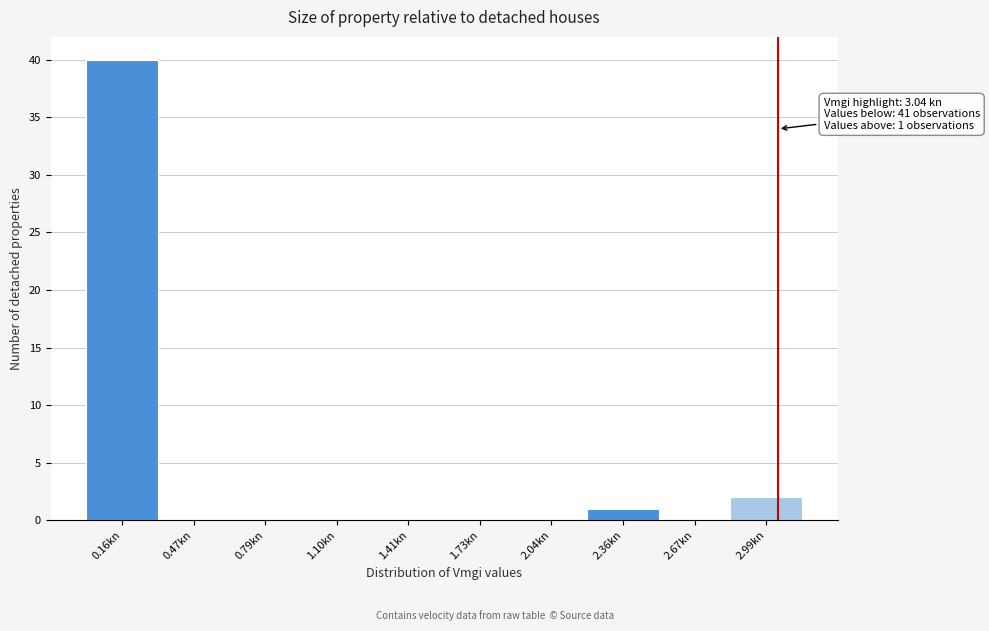

Over which range of the x-axis is the bar tallest?

0.00 to 0.30